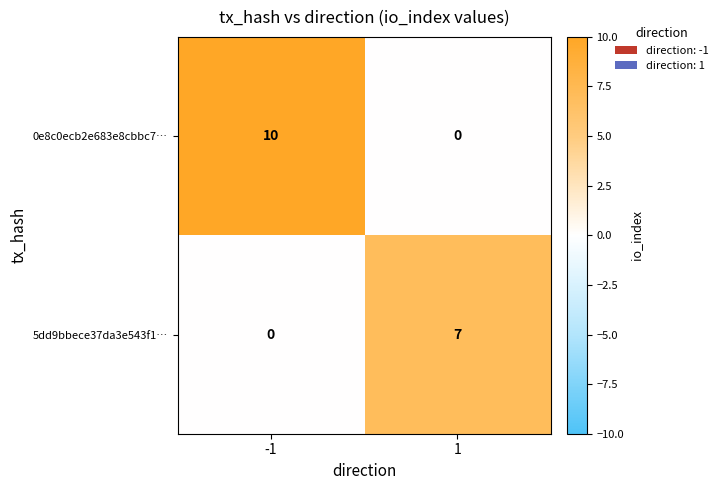

Which series has the largest range (max minus min)?

0e8c0ecb2e683e8cbbc7…